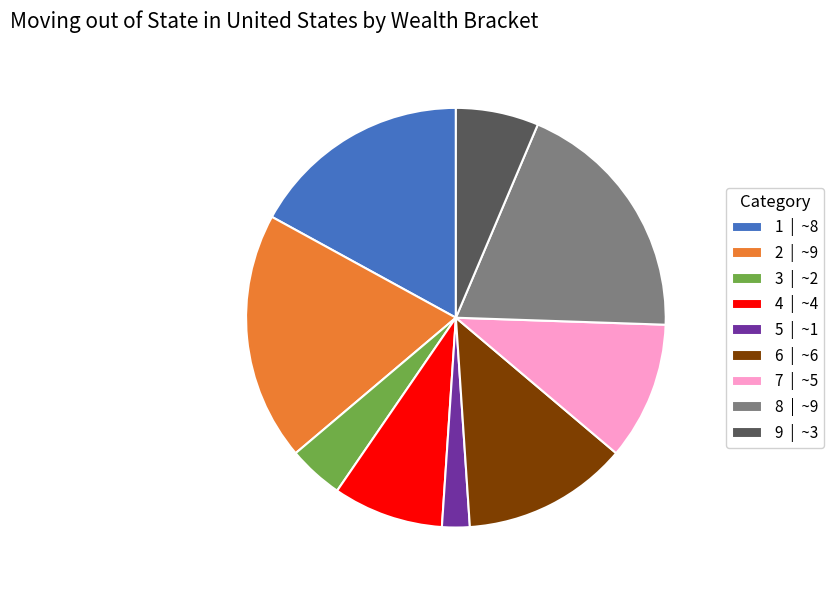

Is the sum of 4 | ~4 and 1 | ~8 greater than half?

No